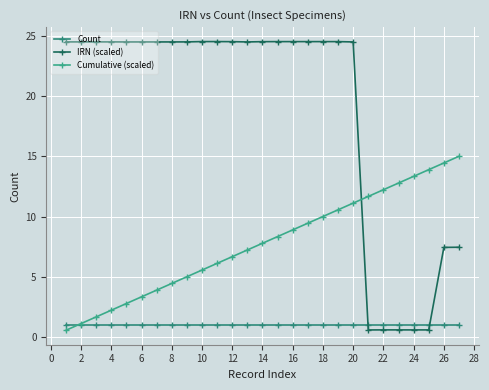

Reading left to right, list all the values displayed in this chart.

Count: 1.0	1.0	1.0	1.0	1.0	1.0	1.0	1.0	1.0	1.0	1.0	1.0	1.0	1.0	1.0	1.0	1.0	1.0	1.0	1.0	1.0	1.0	1.0	1.0	1.0	1.0	1.0
IRN (scaled): 24.5	24.5	24.5	24.5	24.5	24.5	24.5	24.5	24.5	24.5	24.5	24.5	24.5	24.5	24.5	24.5	24.5	24.5	24.5	24.5	0.6	0.6	0.6	0.6	0.6	7.4	7.4
Cumulative (scaled): 0.6	1.1	1.7	2.2	2.8	3.3	3.9	4.4	5.0	5.6	6.1	6.7	7.2	7.8	8.3	8.9	9.4	10.0	10.6	11.1	11.7	12.2	12.8	13.3	13.9	14.4	15.0